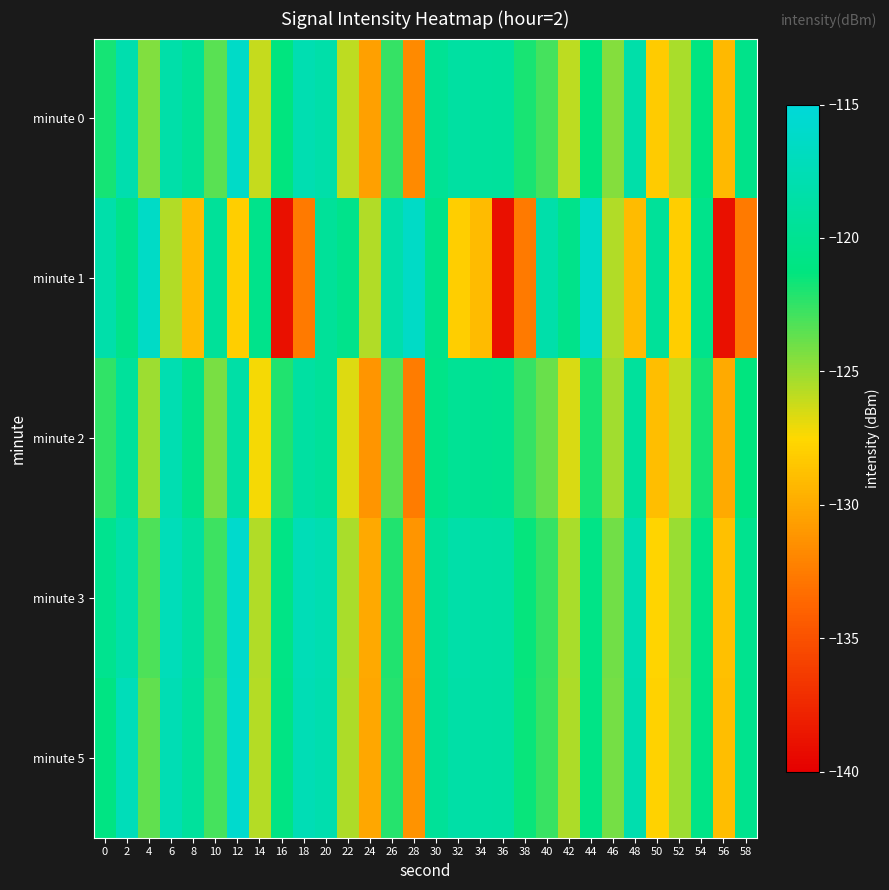

What is the maximum value shown in the chart?

-115.8